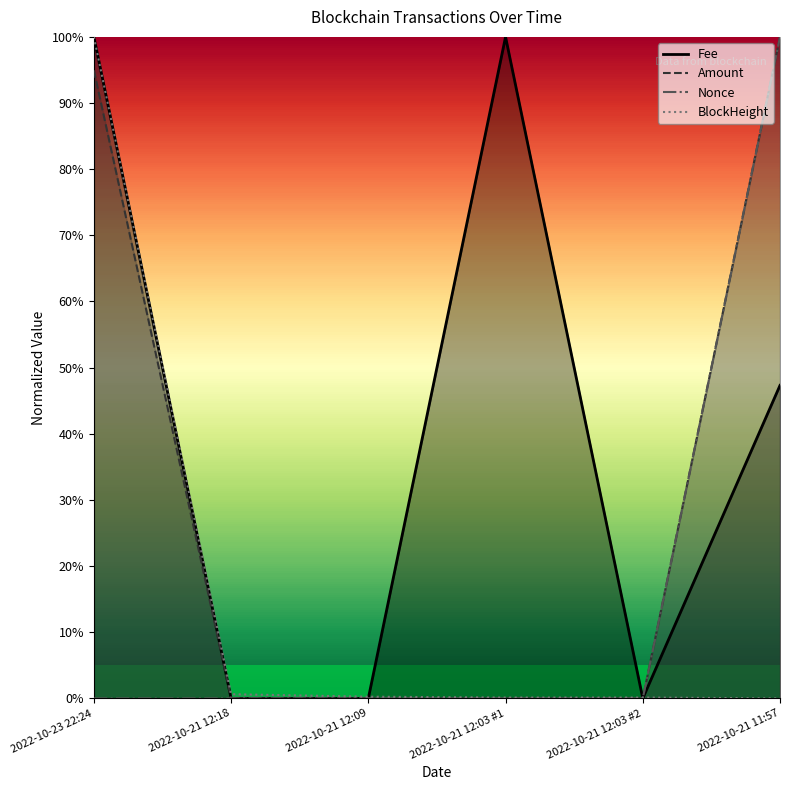

Reading left to right, list all the values displayed in this chart.

Fee: 1.0	0.0	0.0	1.0	0.0	0.5
Amount: 0.9	0.0	0.0	0.0	0.0	1.0
Nonce: 0.0	0.0	0.0	0.0	0.0	1.0
BlockHeight: 1.0	0.0	0.0	0.0	0.0	0.0